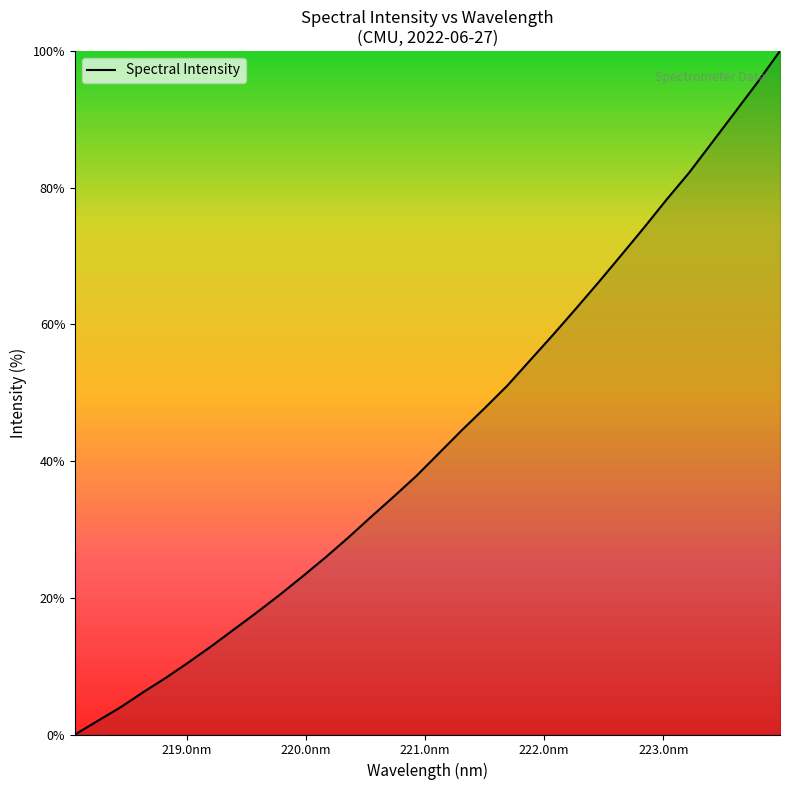

What is the maximum value shown in the chart?

100.0